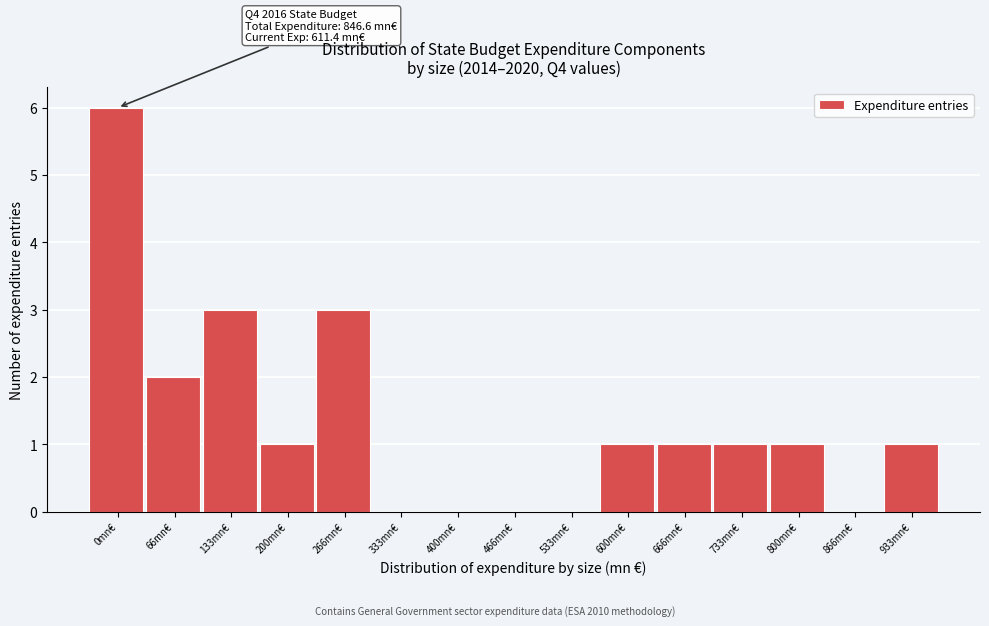

Reading left to right, extract all data points from this chart.

0mn€=6	66mn€=2	133mn€=3	200mn€=1	266mn€=3	333mn€=0	400mn€=0	466mn€=0	533mn€=0	600mn€=1	666mn€=1	733mn€=1	800mn€=1	866mn€=0	933mn€=1